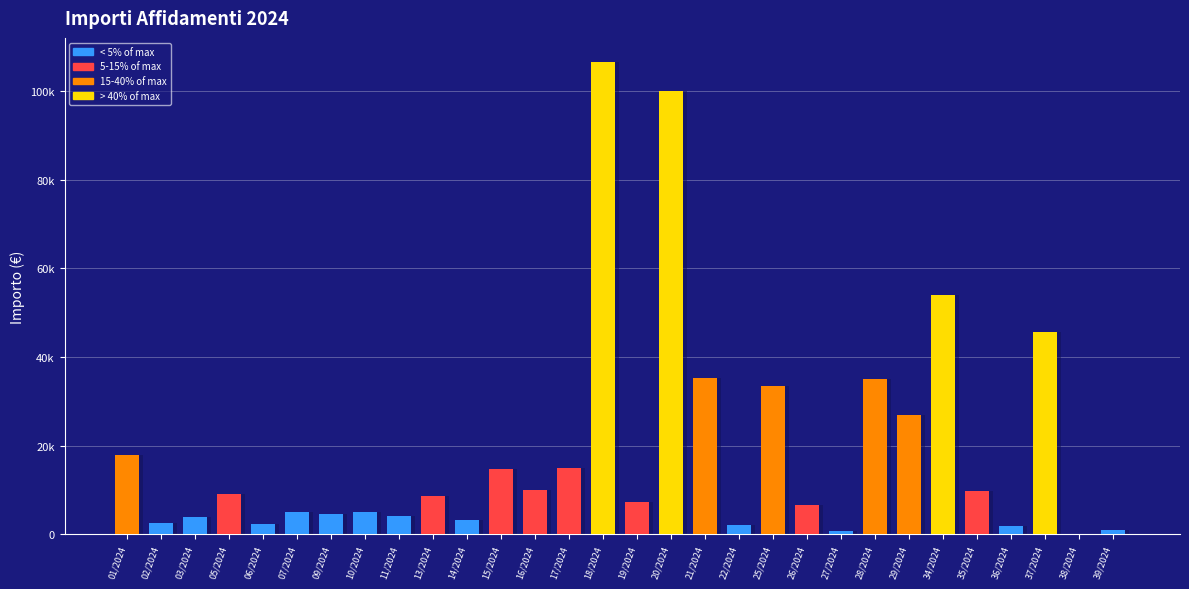

Reading left to right, transcribe all the data shown in this chart.

17820.0	2447.5	3880.0	9000.0	2280.0	4900.0	4600.0	5100.0	4000.0	8500.0	3200.0	14700.0	10000.0	15000.0	106666.7	7200.0	100000.0	35324.0	1965.0	33506.0	6500.0	786.5	35000.0	26914.3	54000.0	9792.0	1775.1	45657.0	100.0	1000.0